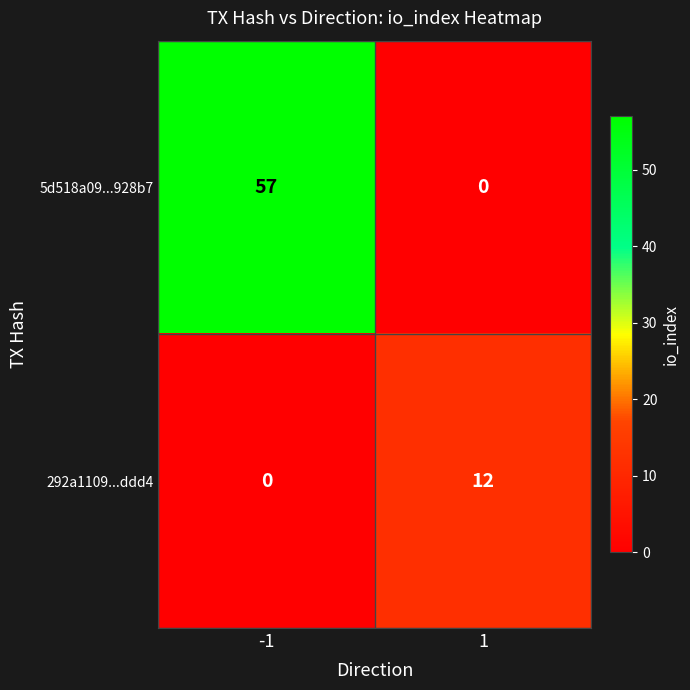

List the series in order of their peak value, highest first.

5d518a09...928b7, 292a1109...ddd4